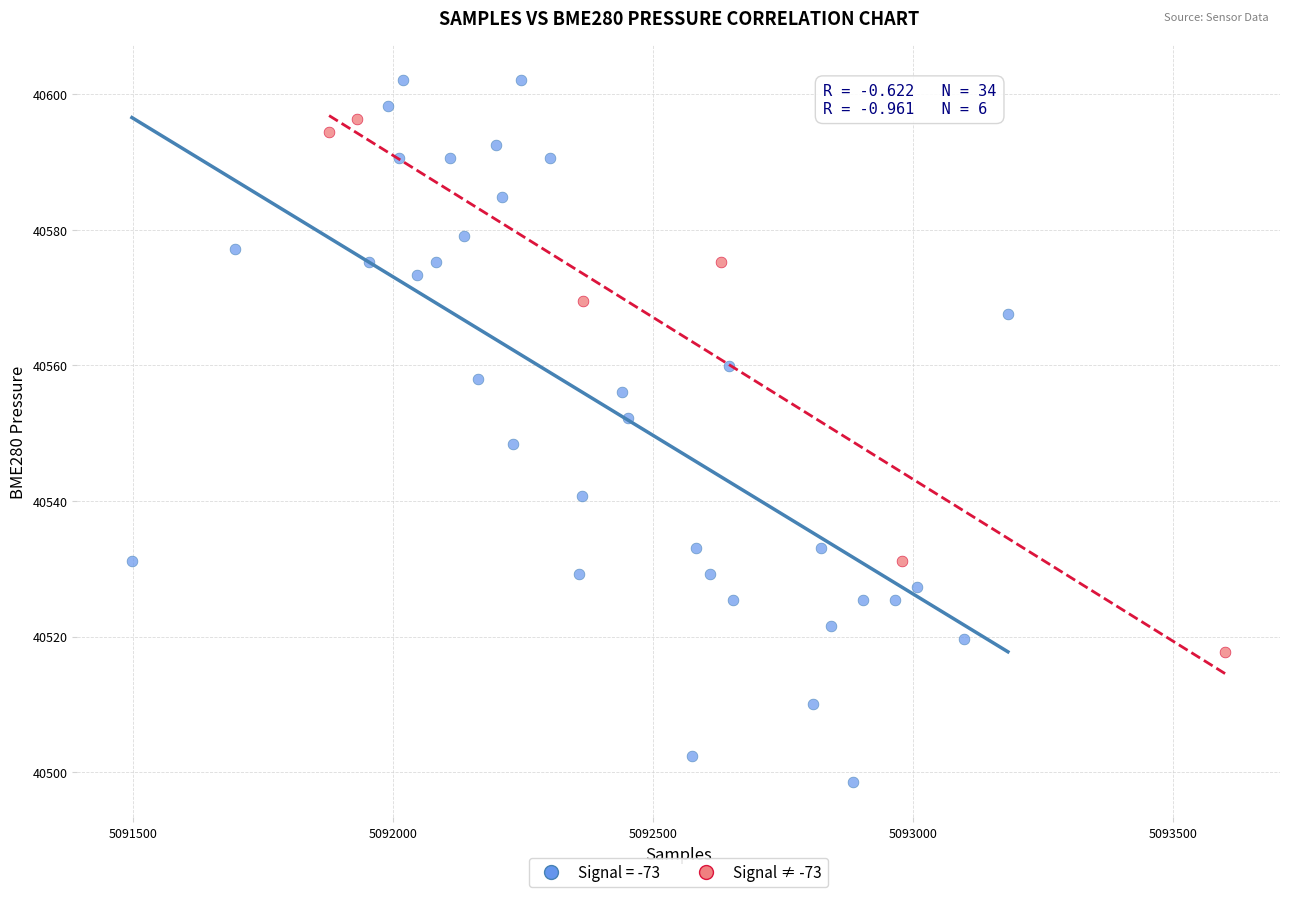

Which series has the widest spread of Y values?

Signal = -73